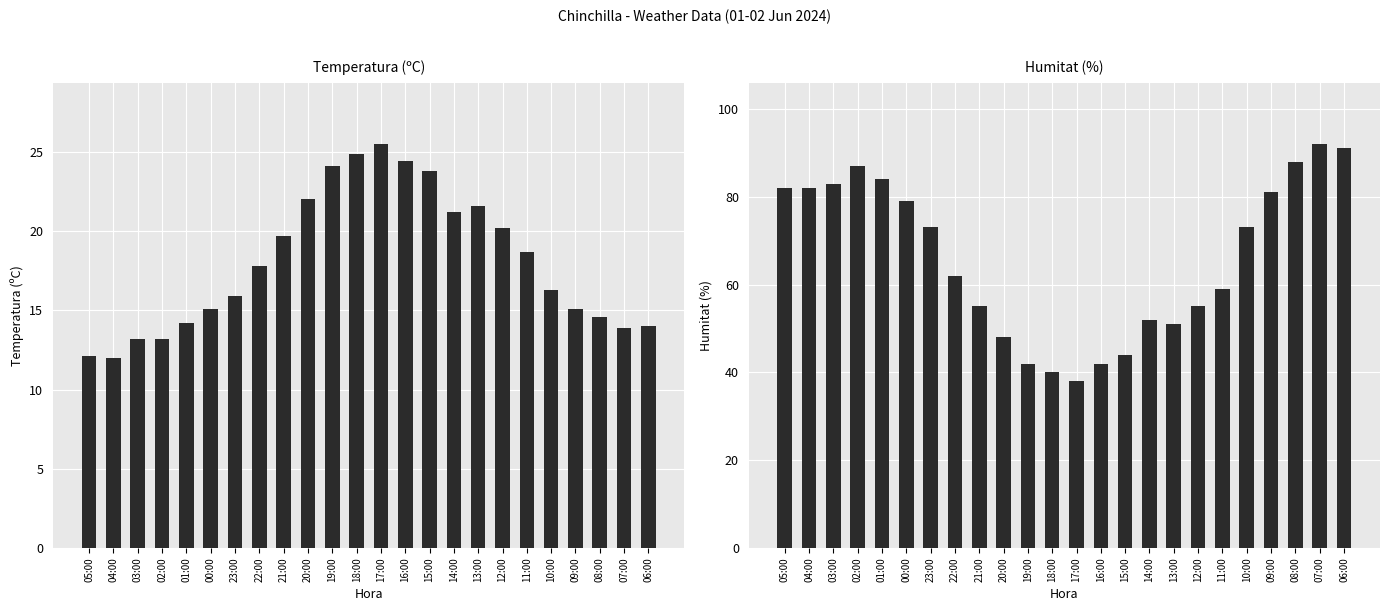

What is the total value across all series at 02:00?

100.2